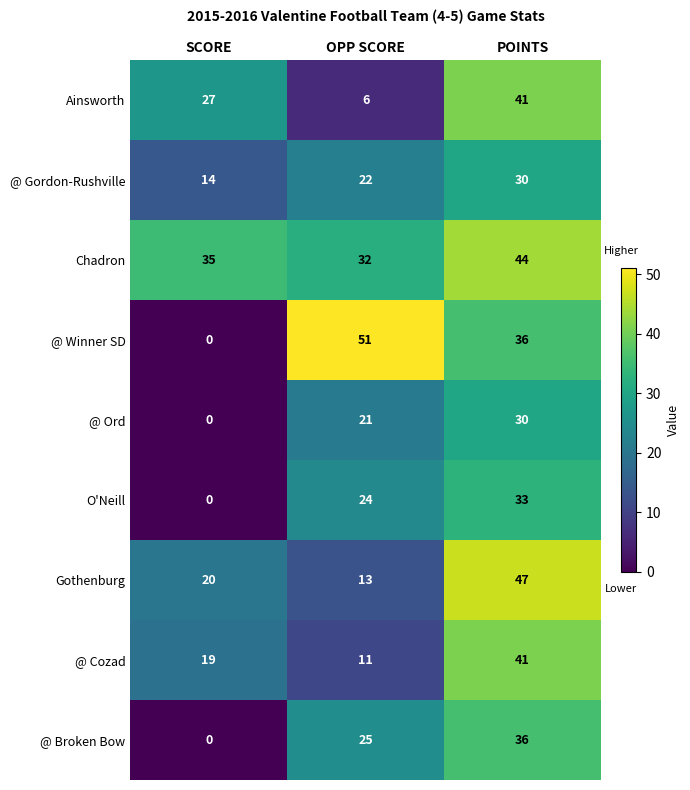

Which series changed the most between OPP SCORE and POINTS?

Ainsworth